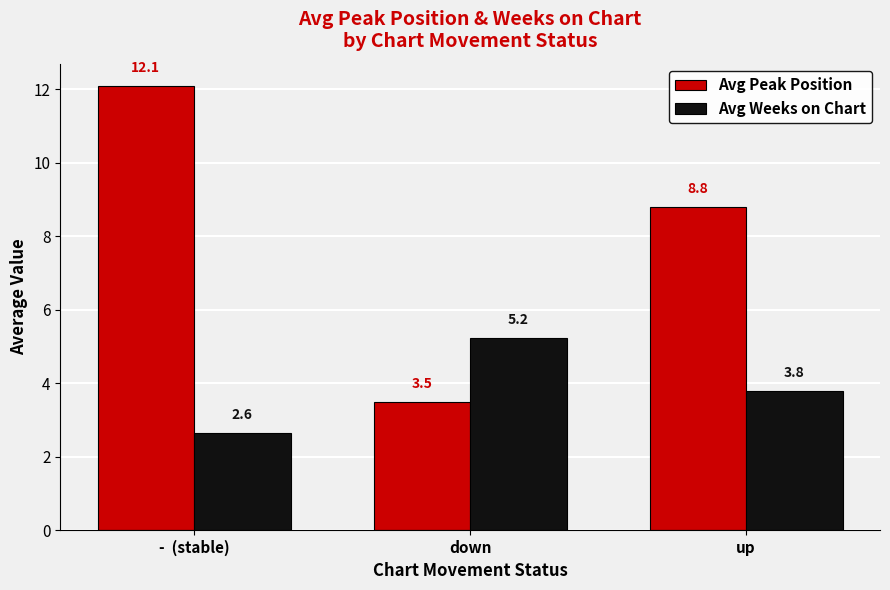

List the series in order of their peak value, lowest first.

Avg Weeks on Chart, Avg Peak Position